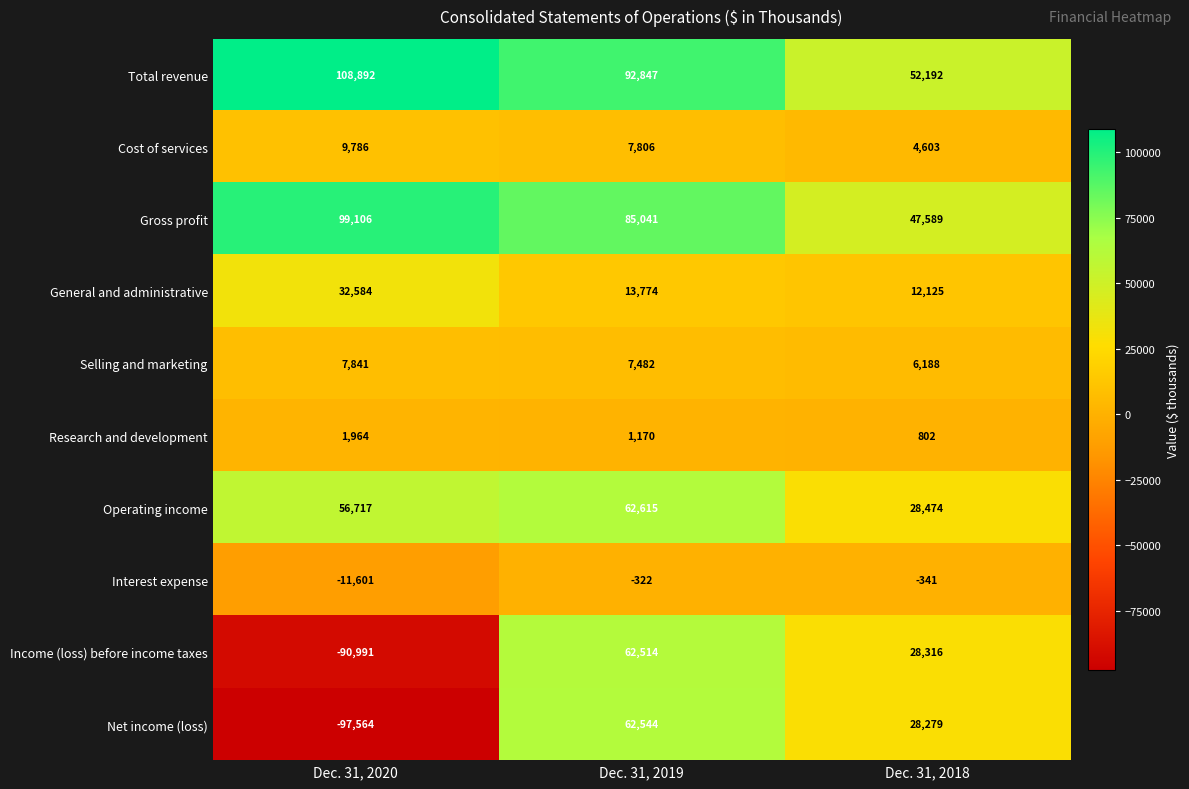

What is the difference between the highest and lowest values at Dec. 31, 2020?

206456